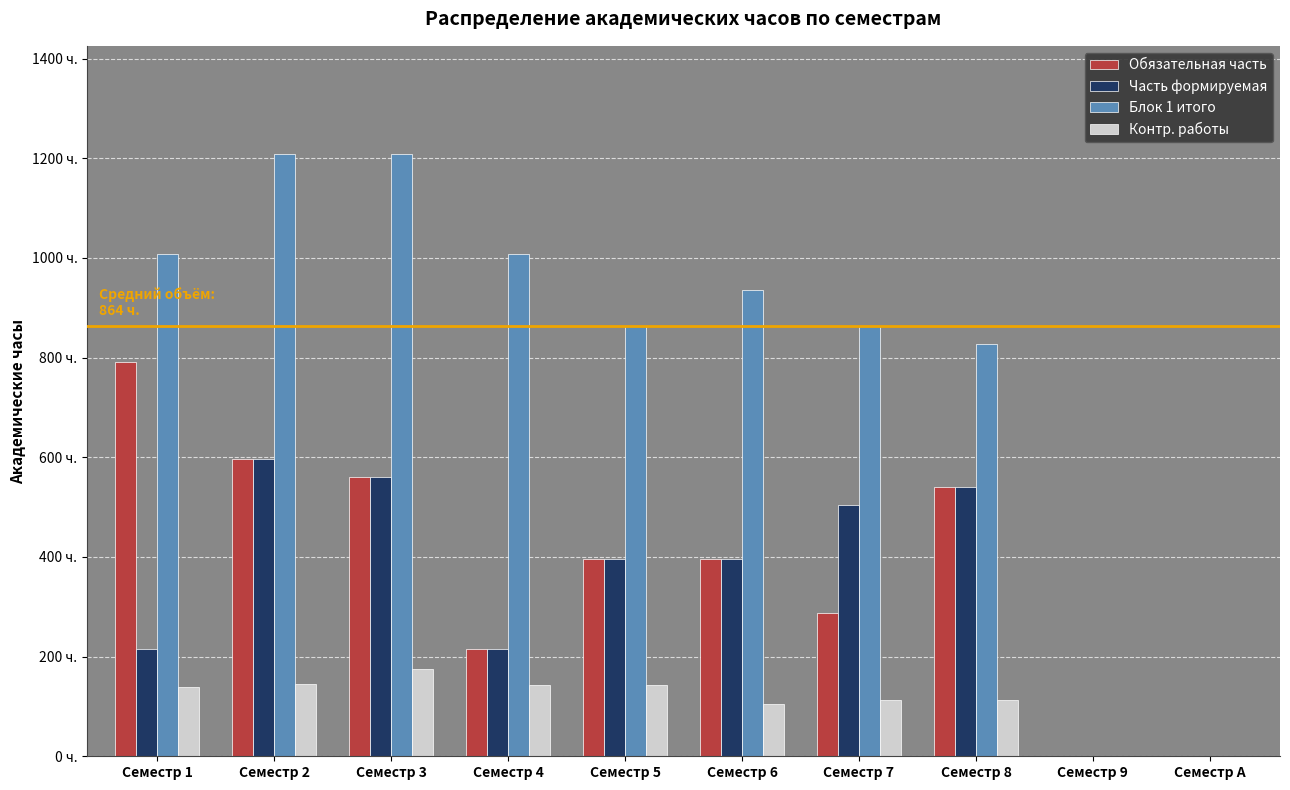

Is it true that Часть формируемая equals 396 at Семестр 6?

True